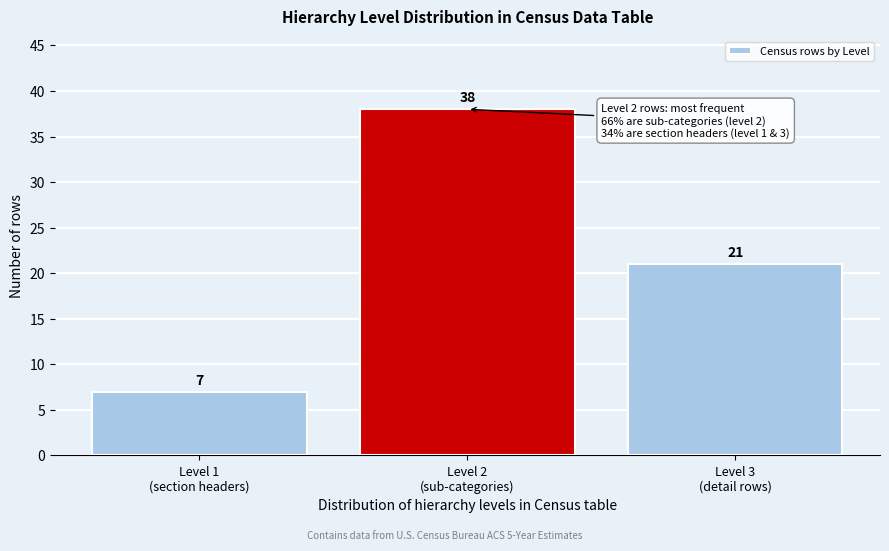

Reading left to right, transcribe all the data shown in this chart.

7	38	21